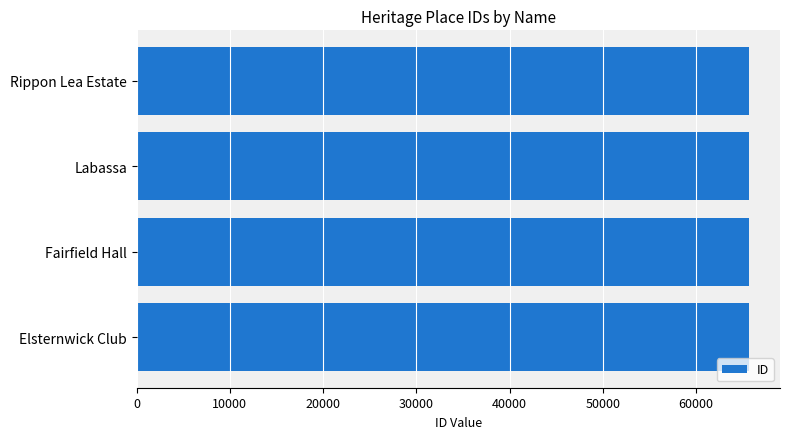

What is the label of the 3rd bar from the top?

Fairfield Hall